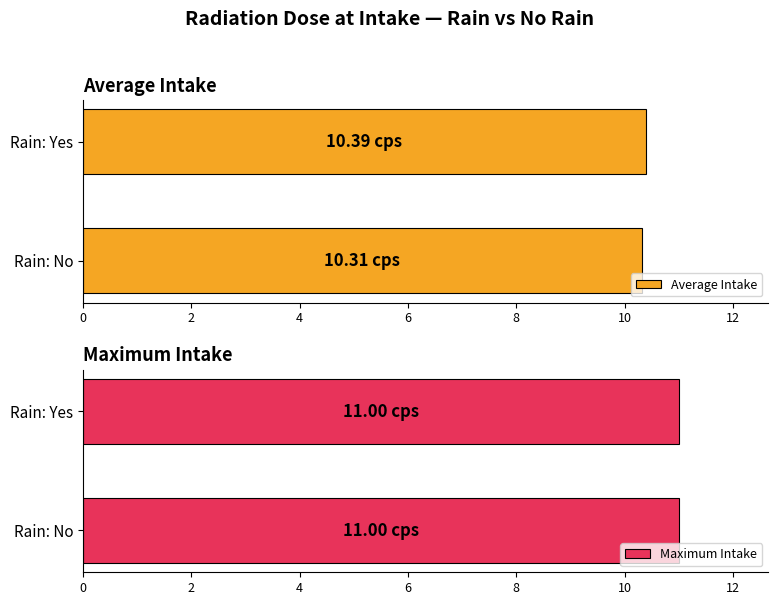

What is the sum of the Average Intake values at Rain: Yes and Rain: No?

20.7